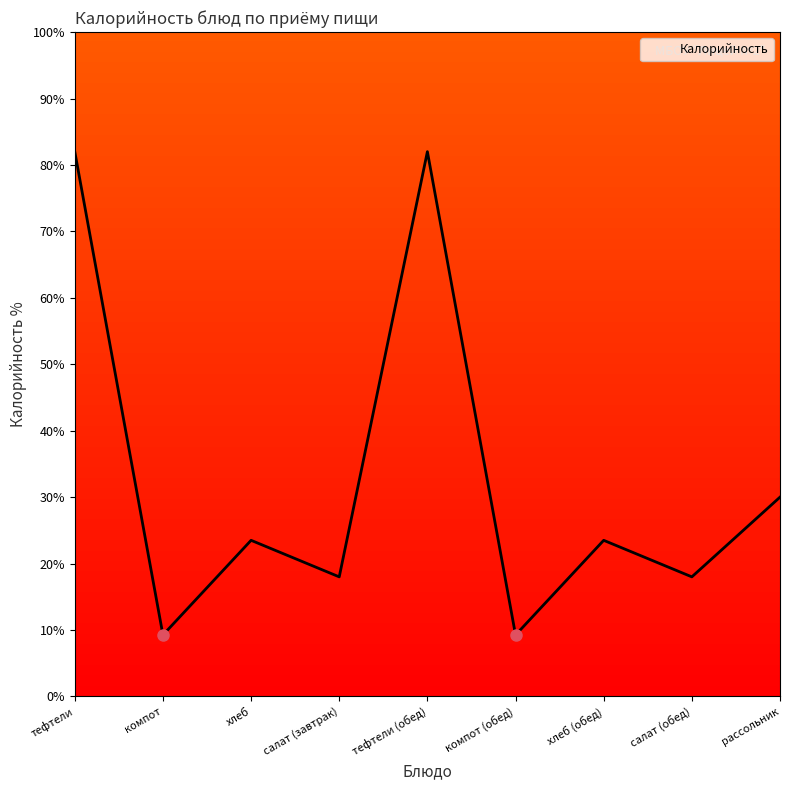

What is the greatest value displayed?

82.0